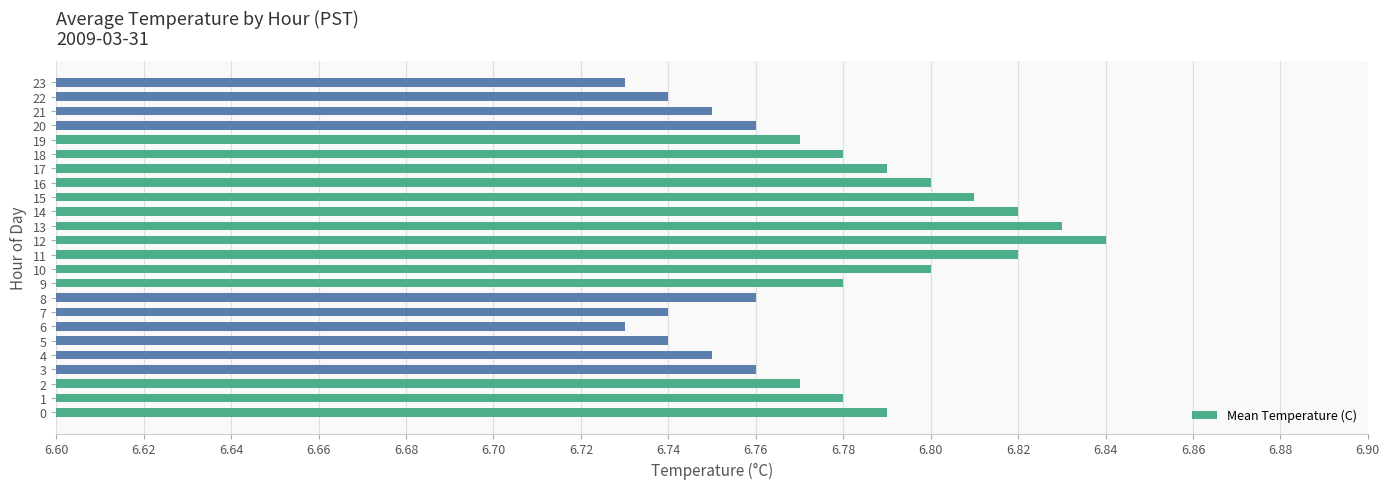

How many values are between 6 and 7?

24